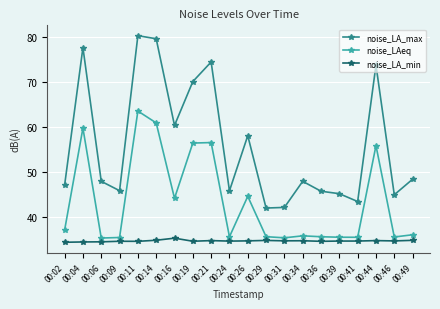

What is the difference between the highest and lowest values at 00:39?

10.5